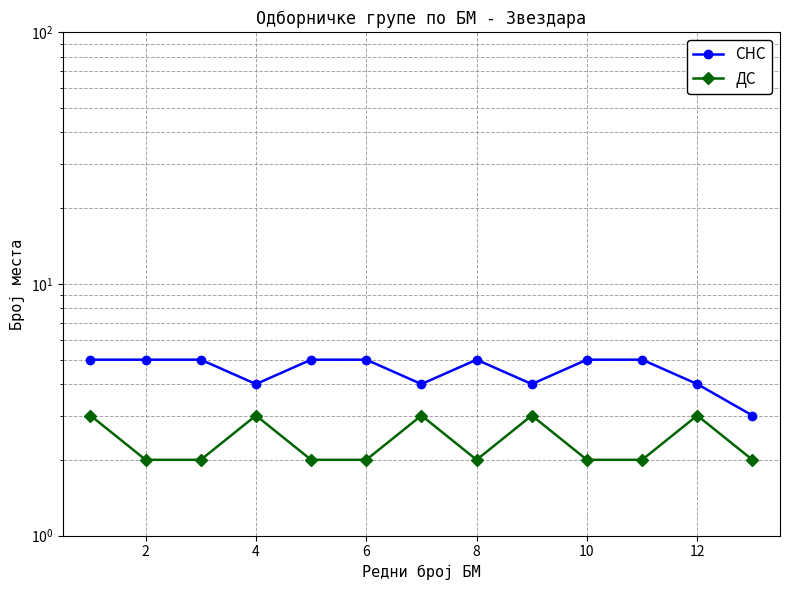

Is the value of ДС at 12 greater than the value of СНС at 10?

No